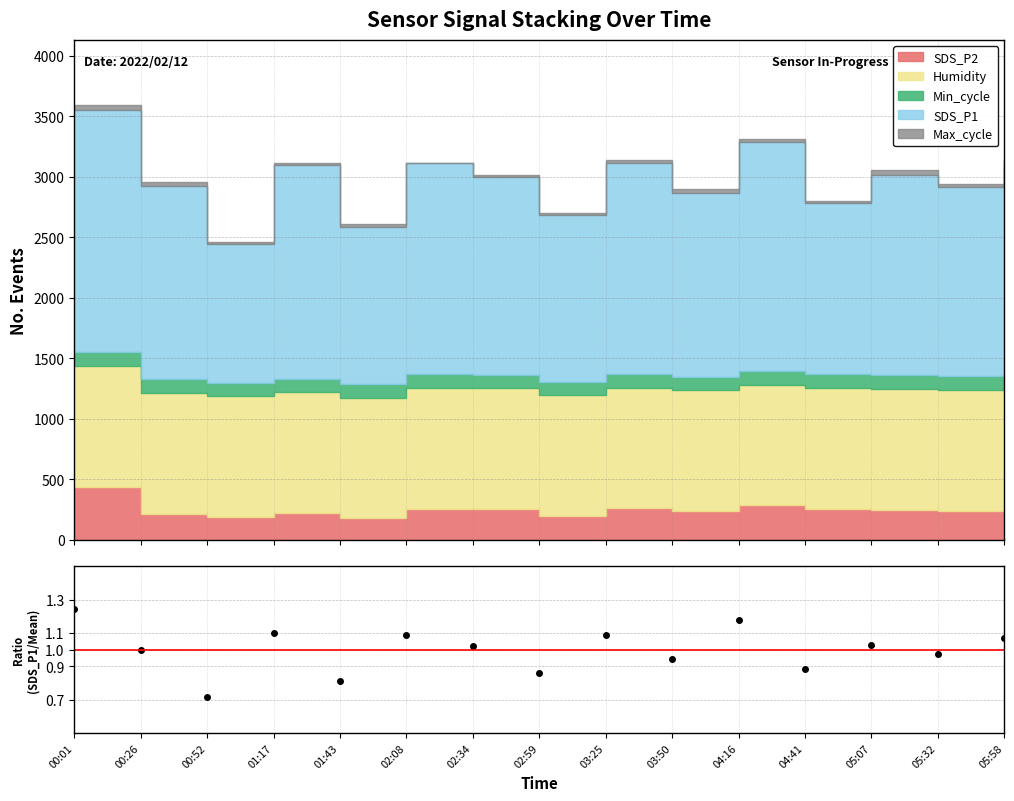

How many data points are less than 1?

7